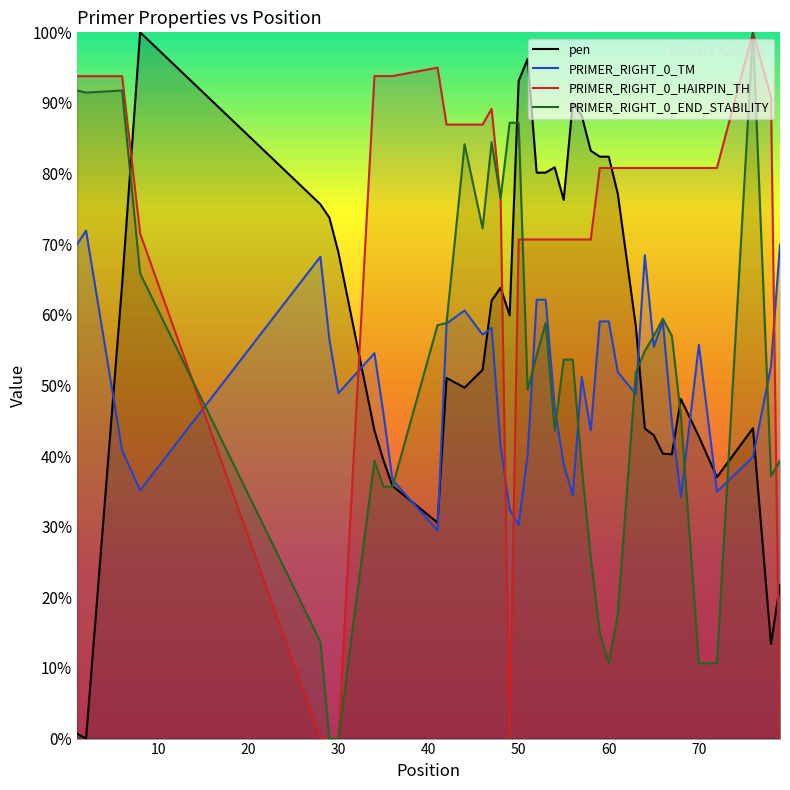

What value does the PRIMER_RIGHT_0_END_STABILITY series have at 47?

84.5